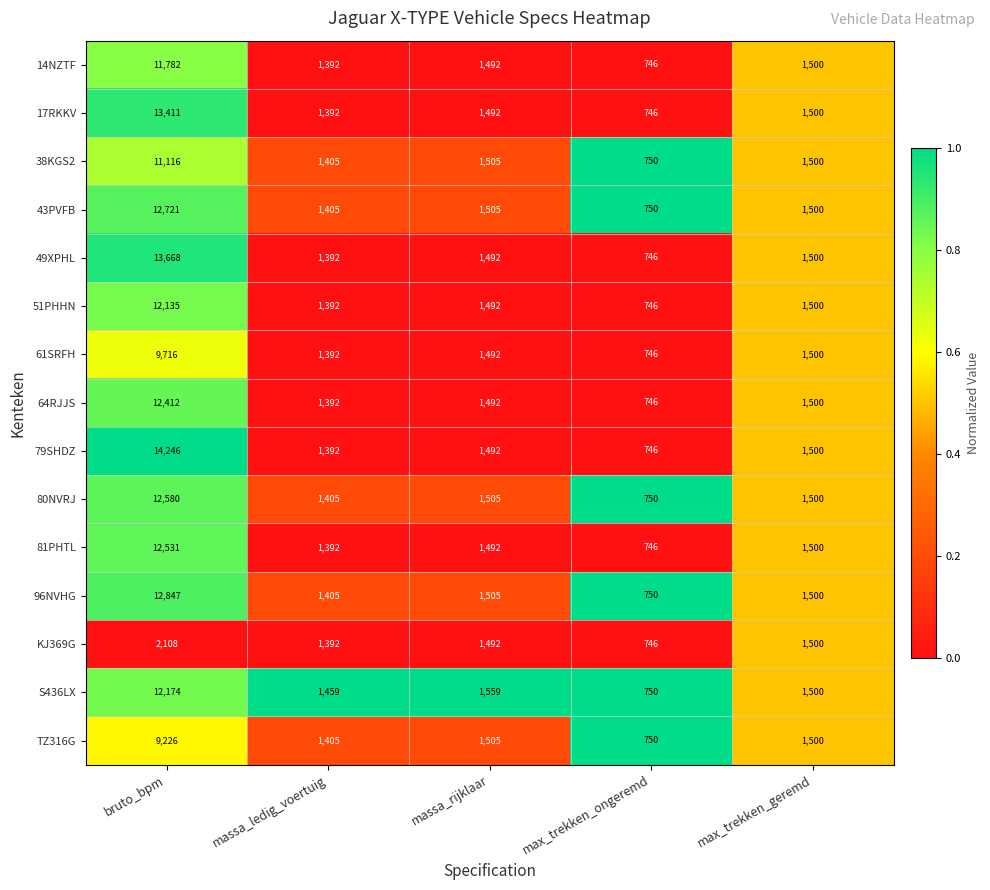

What is the spread (max minus min) of values at massa_ledig_voertuig?

67